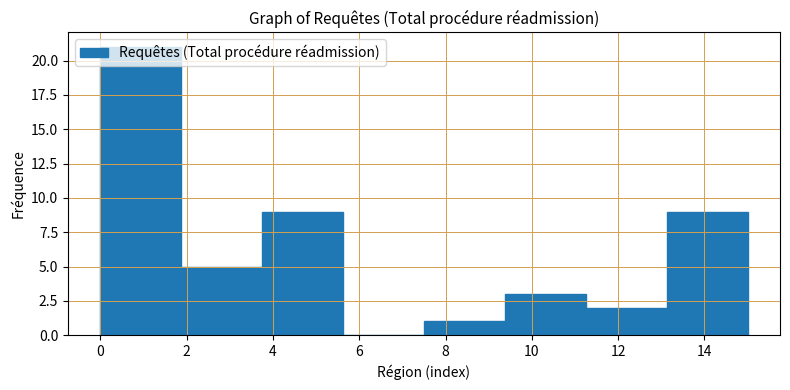

Over which range of the x-axis is the bar tallest?

0.0 to 1.8